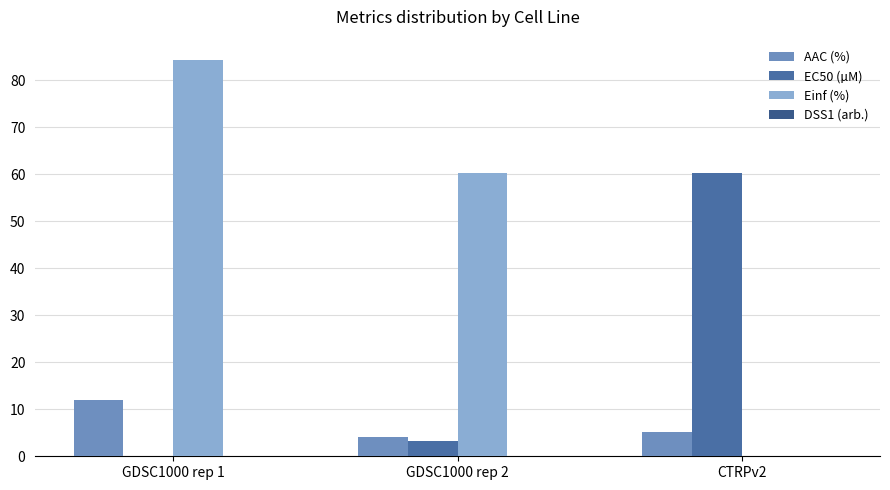

Count the number of data series in this chart.

4